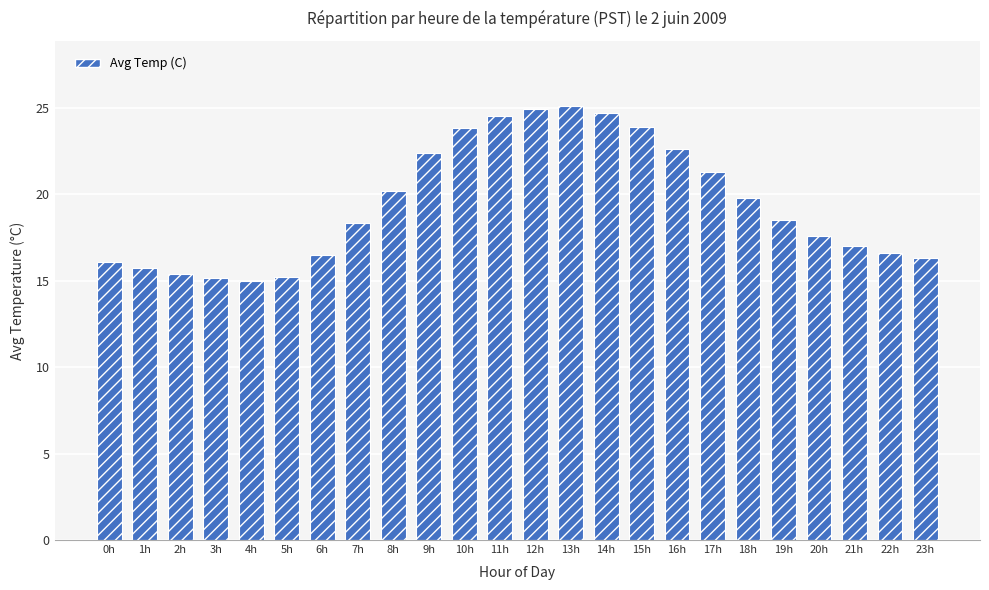

Is it true that the value at 0h is 16.1?

True